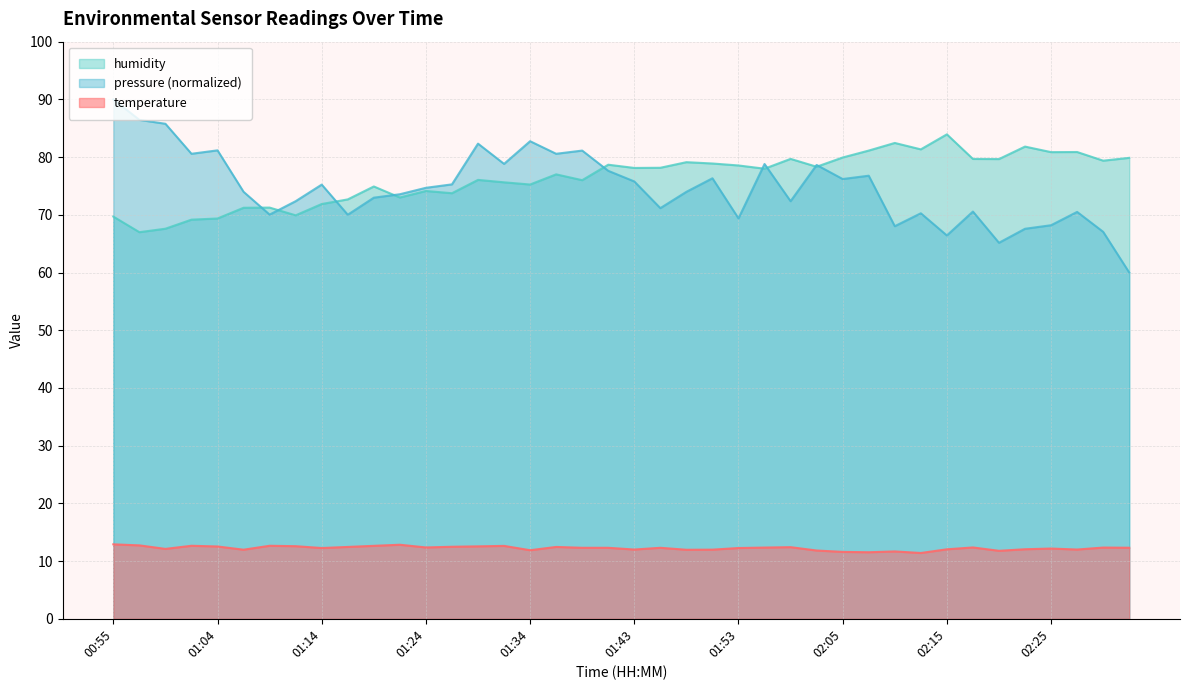

At which label does temperature first exceed 12?

00:55